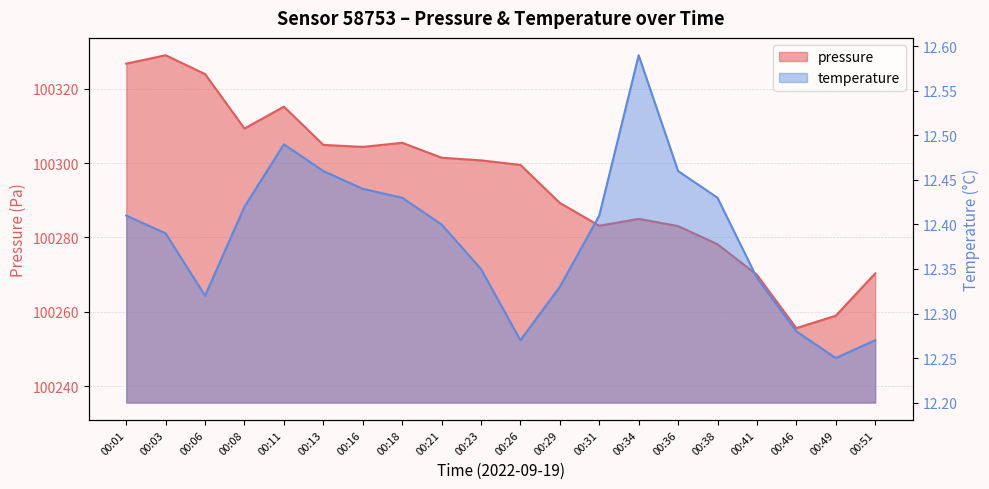

What is the sum of all pressure values?

2005894.0